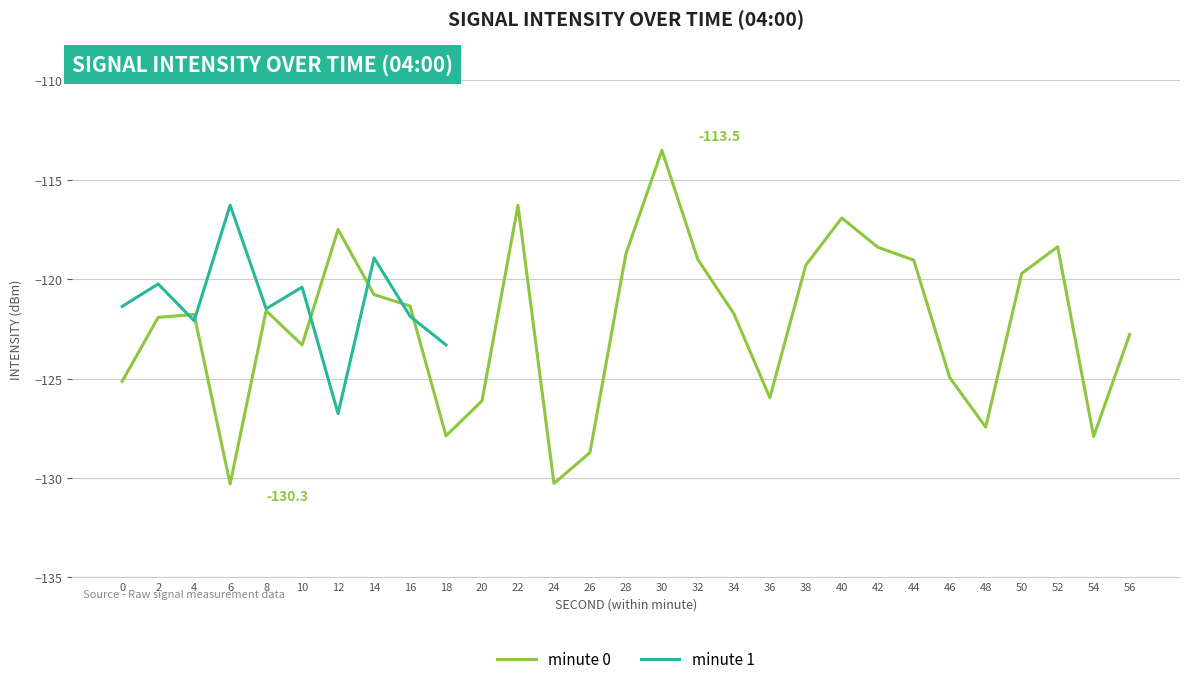

After their last crossing, which series has the higher values: minute 0 or minute 1?

minute 1